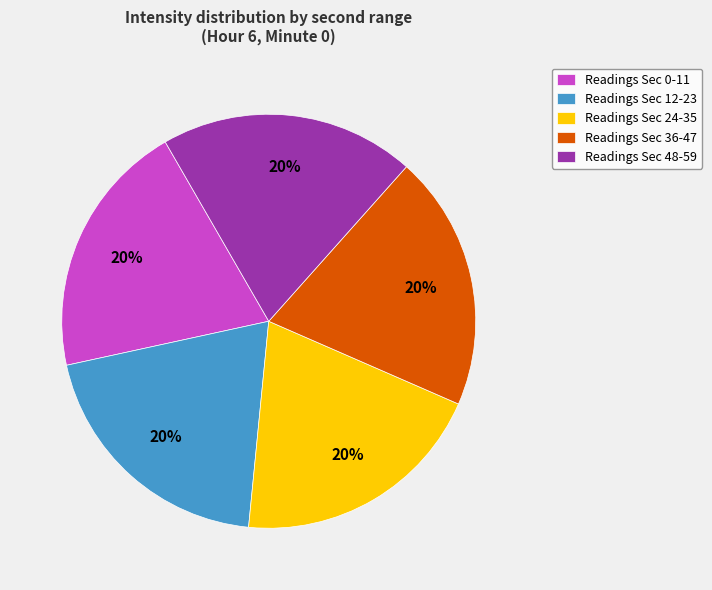

Is Readings Sec 0-11 the majority of the pie?

No